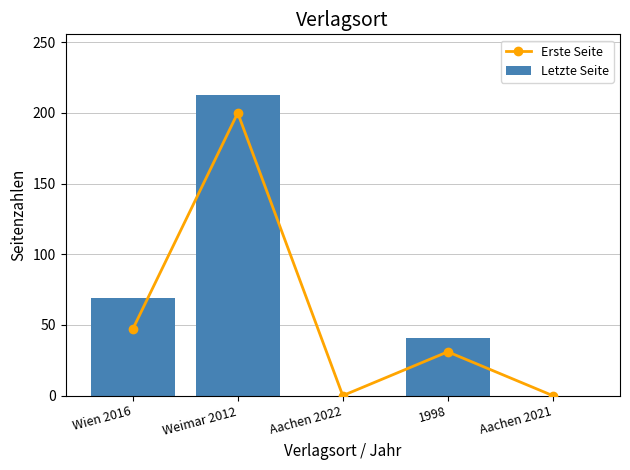

Between Wien 2016 and 1998, which is larger?

Wien 2016